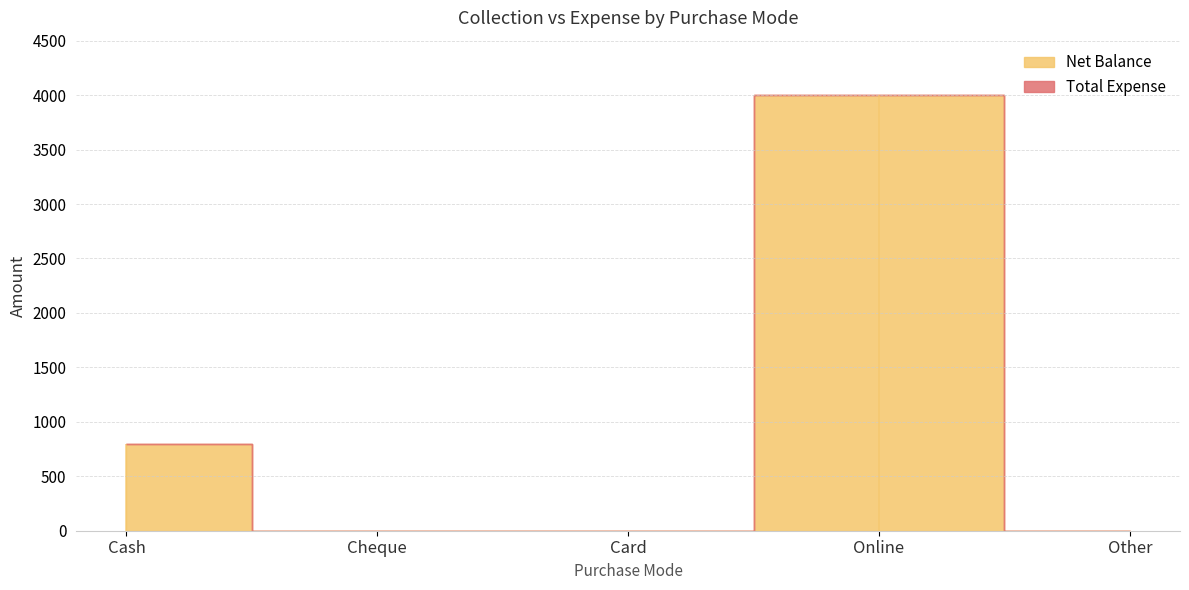

Does the chart display data point markers on the line(s)?

No